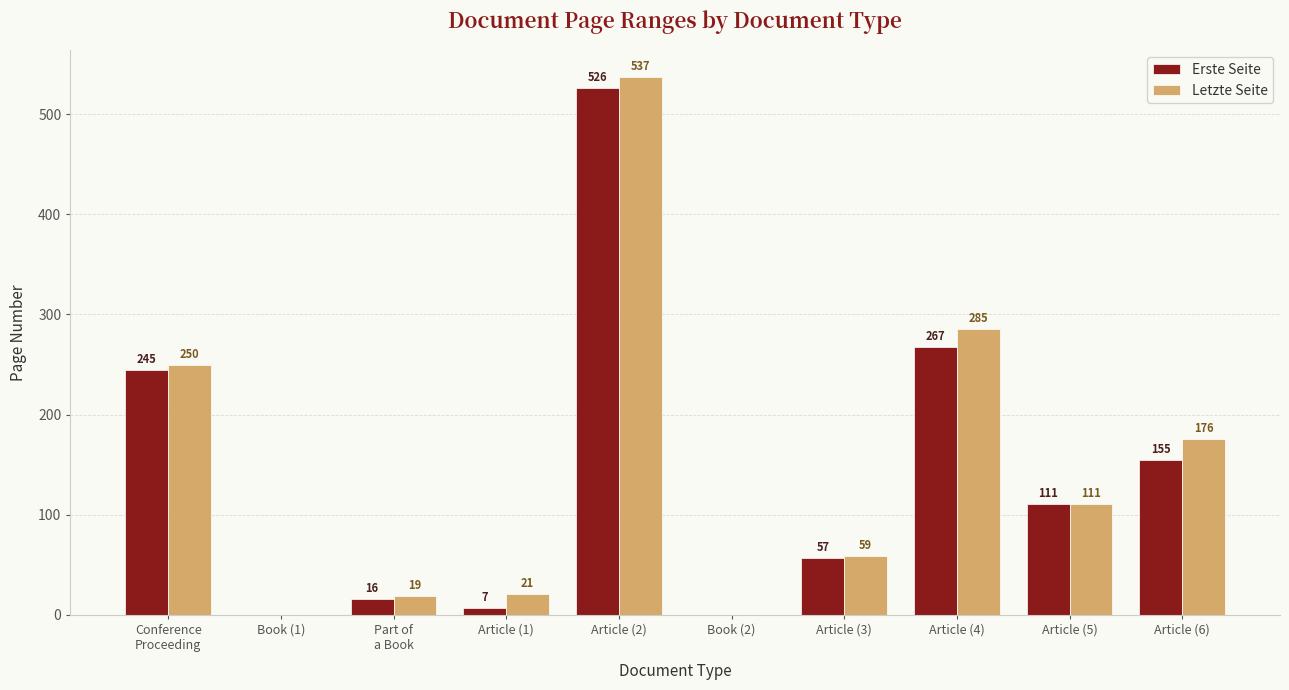

Is it true that Letzte Seite equals 285 at Article (4)?

True